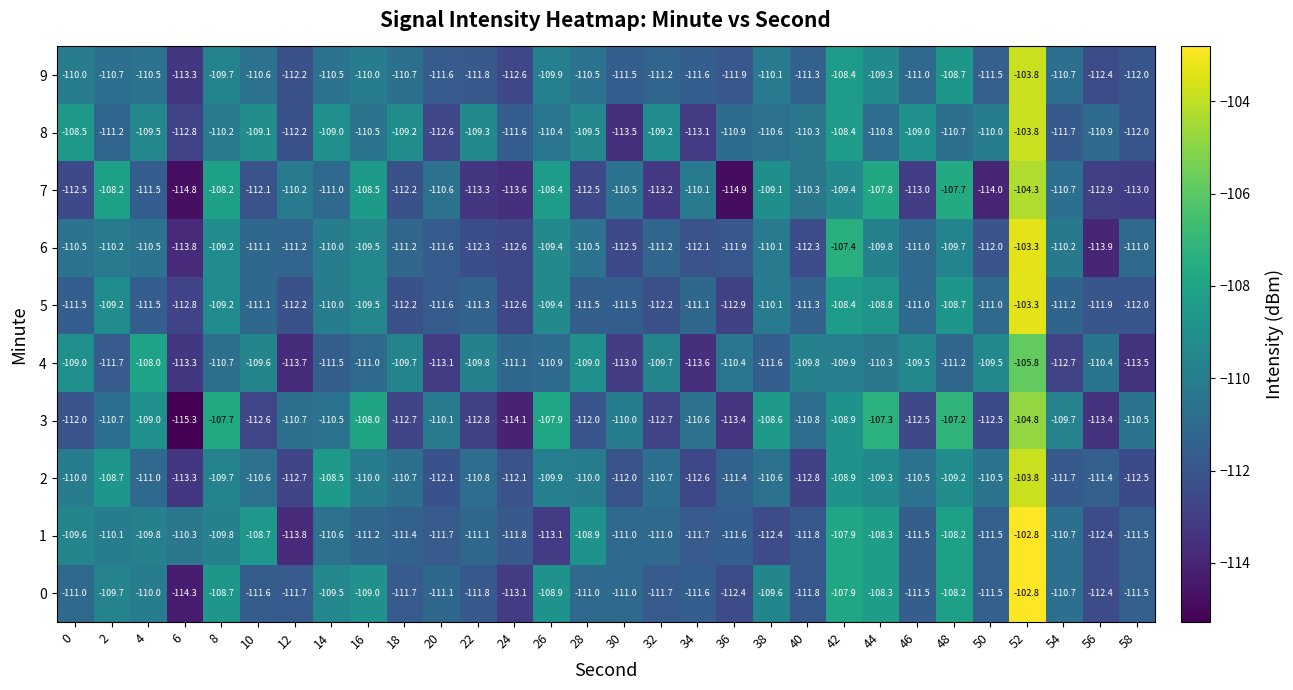

How many data points in 7 are above -110?

9